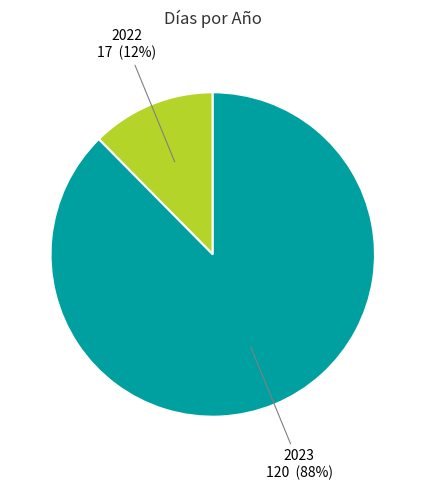

Which has a higher value, 2022 or 2023?

2023